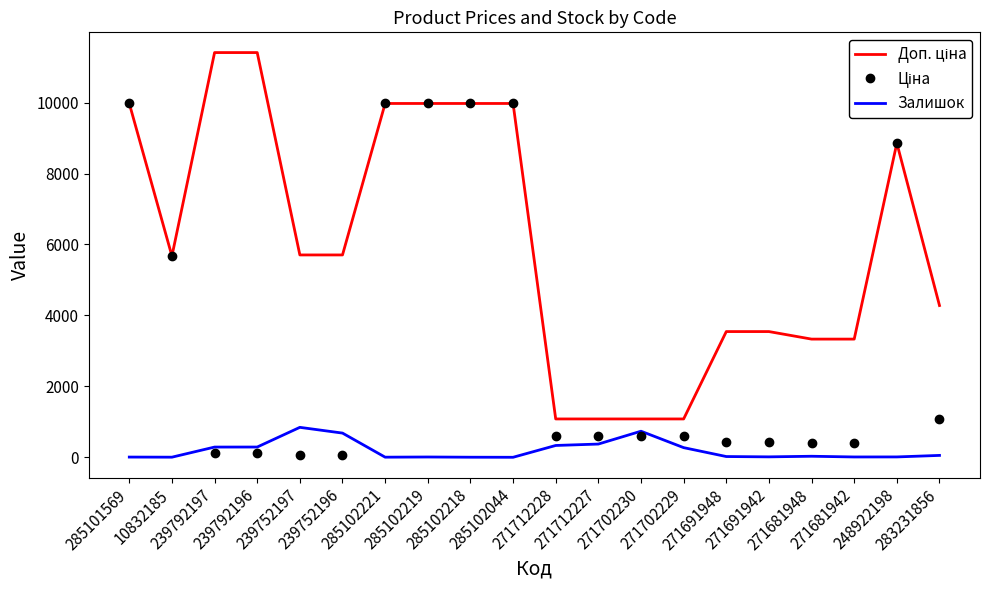

What is the label of the 5th point from the left?

239752197